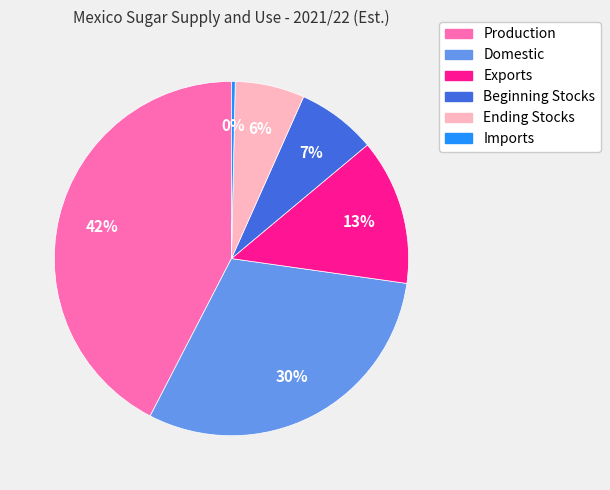

To the nearest percent, what is the average slice percentage?

17%